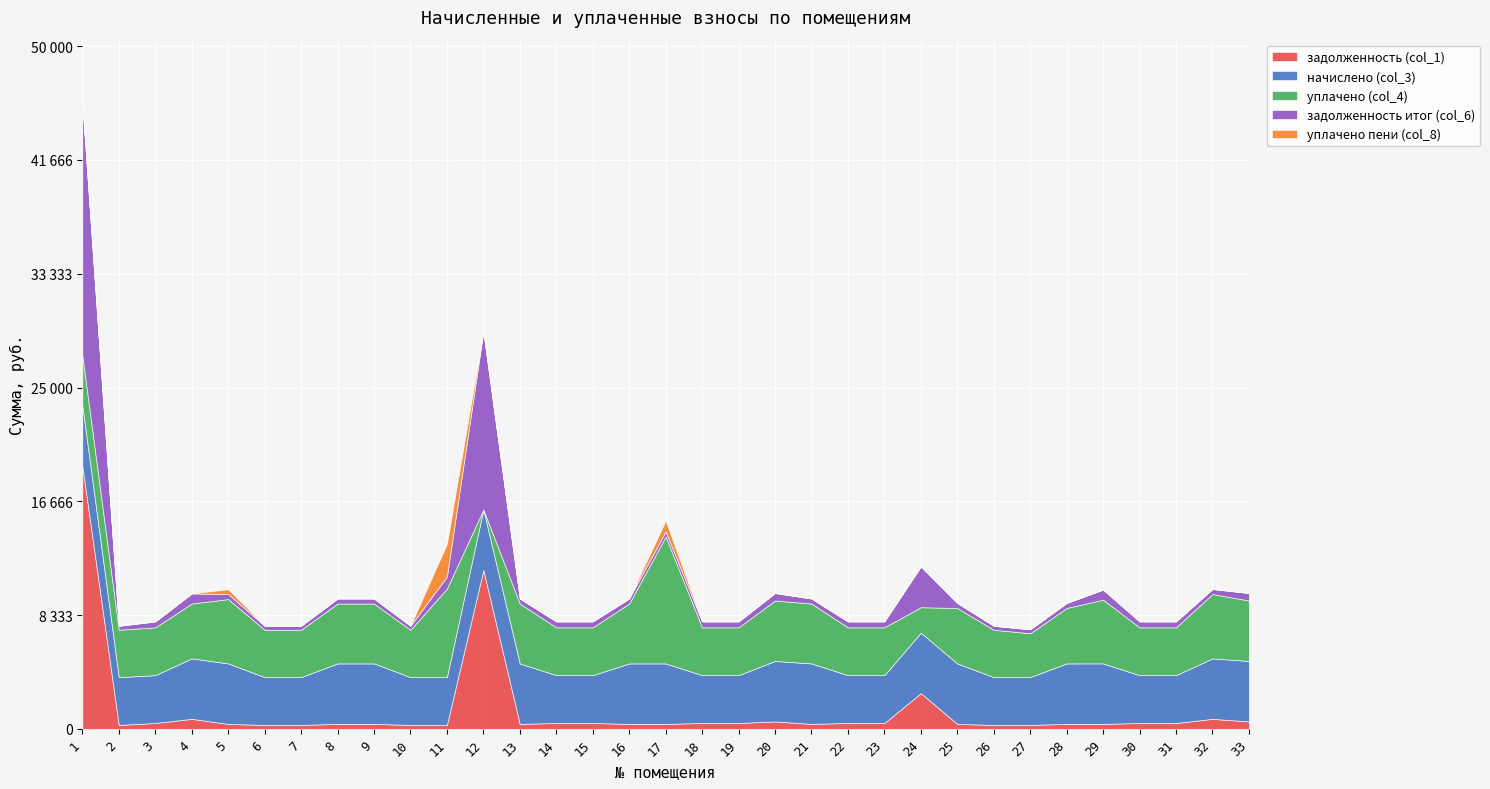

True or false: задолженность (col_1) and уплачено пени (col_8) cross at least once.

True